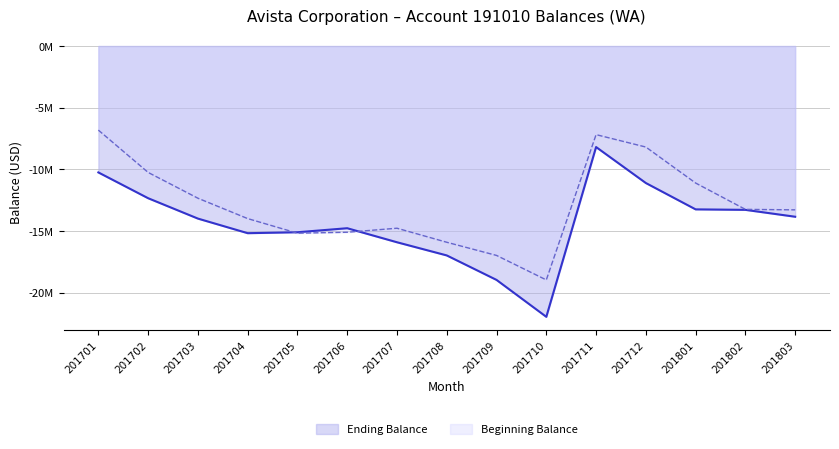

Is the value of Ending Balance at 201711 greater than the value of Beginning Balance at 201705?

Yes